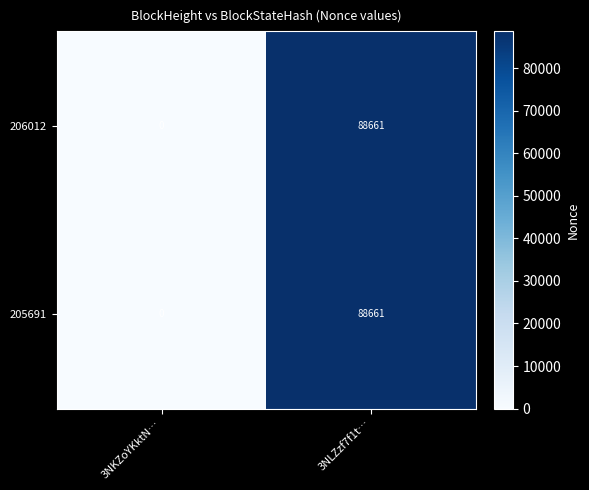

List the labels in order of 205691 value, largest first.

3NLZzf7f1t…, 3NKZoYKktN…